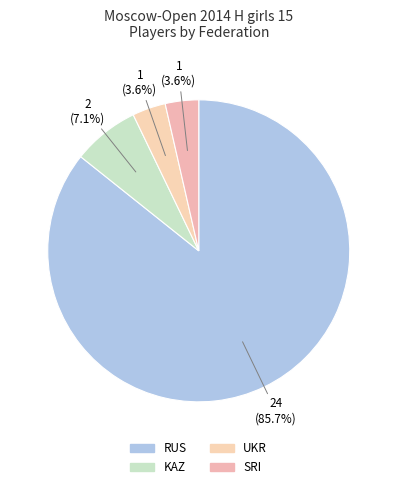

Which category has the smallest portion of the pie?

UKR